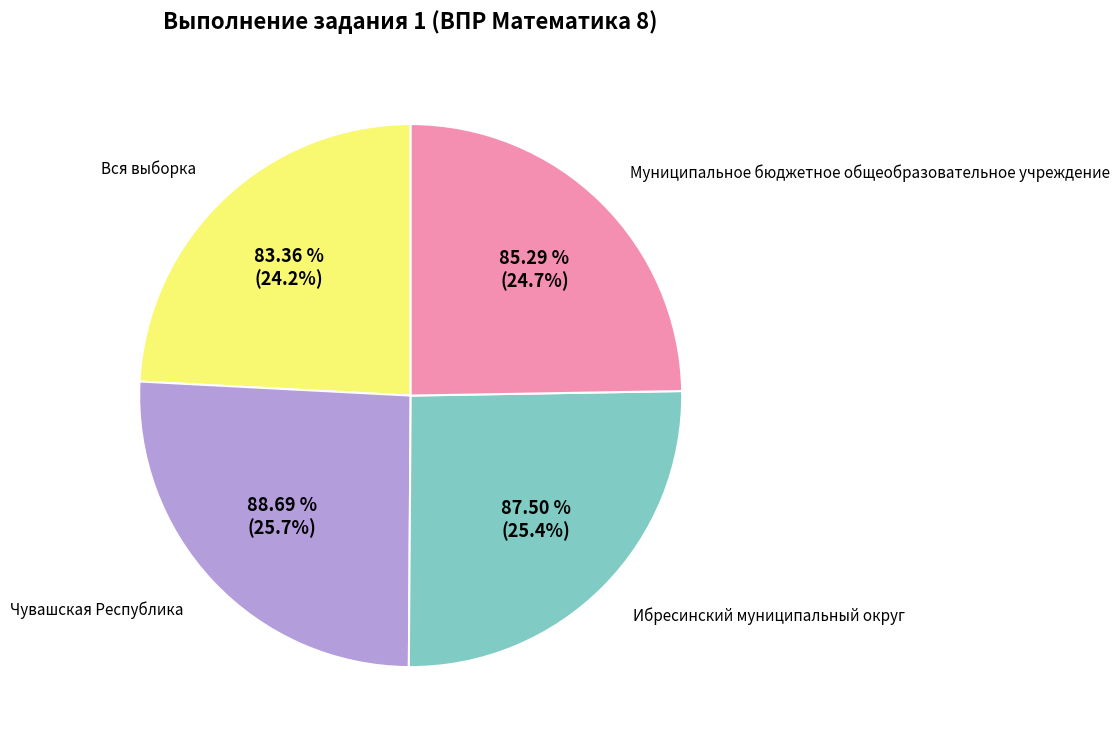

The Вся выборка slice represents 24% of the pie. True or false?

True